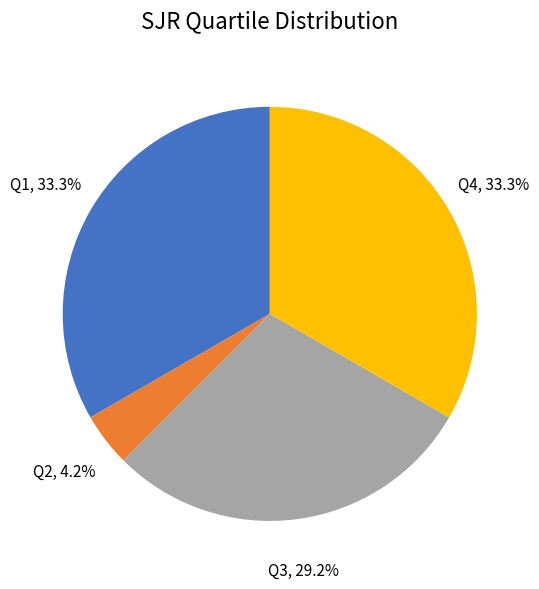

What percentage is the Q2 slice, to the nearest percent?

4%